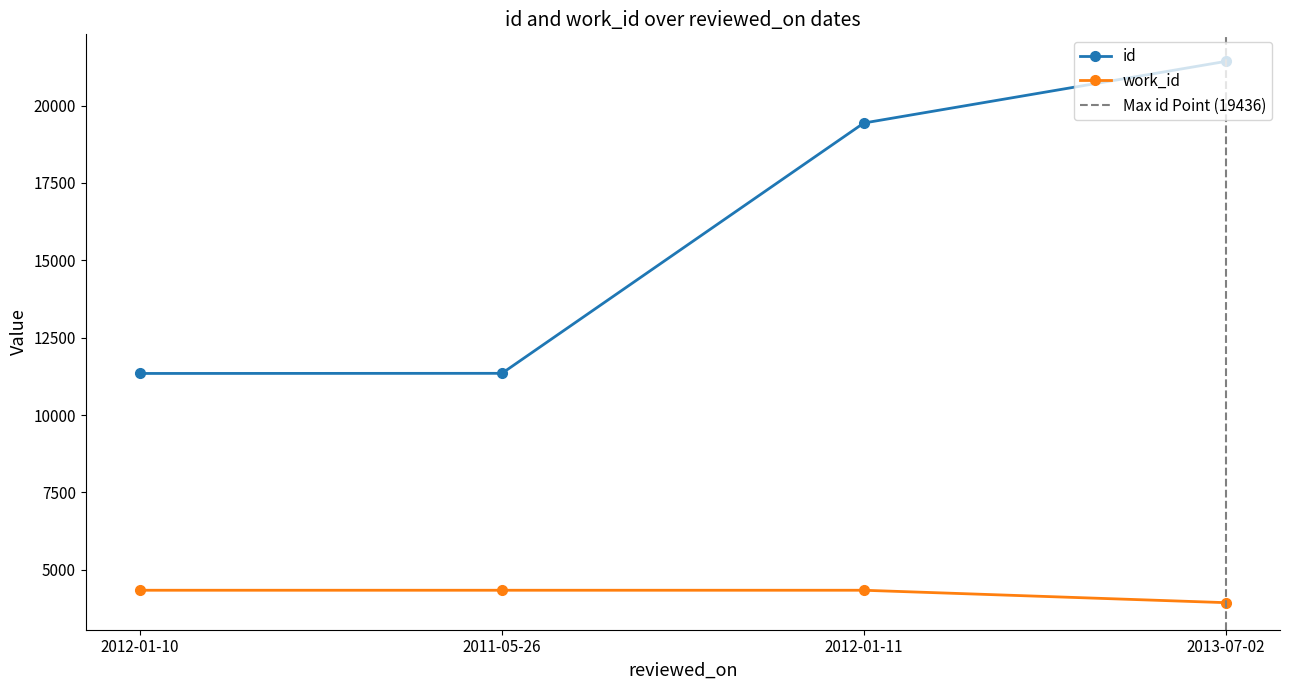

What is the difference between the id values at 2012-01-10 and 2011-05-26?

4